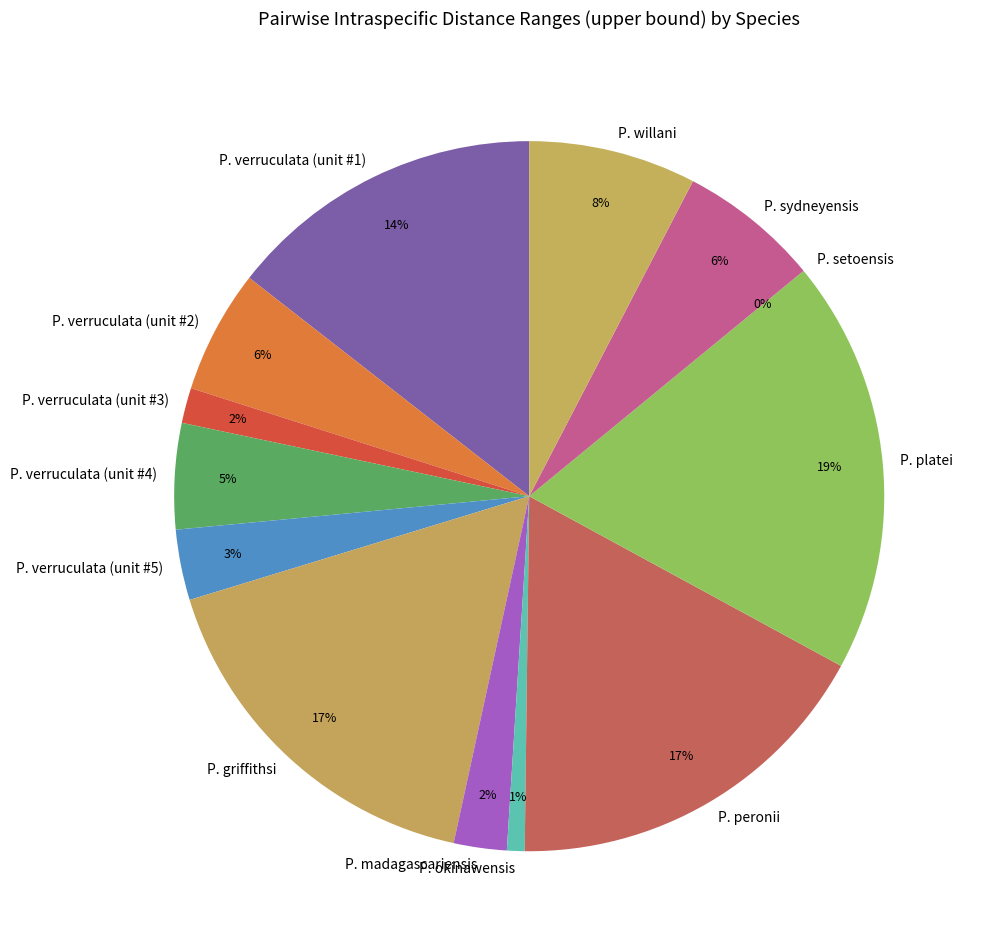

True or false: P. verruculata (unit #3) accounts for 9% of the total.

False